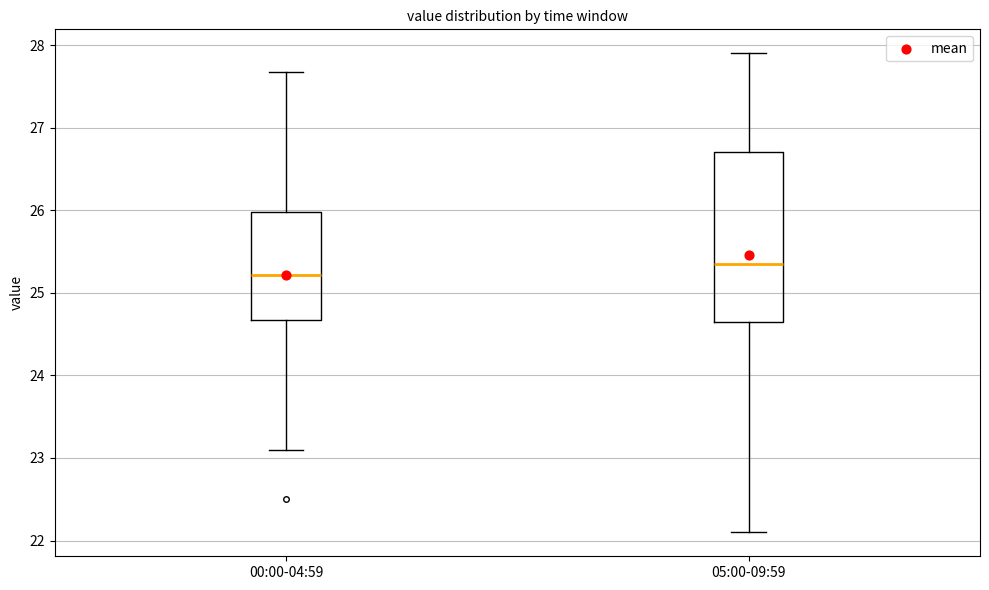

Which box is the tallest, from its lower edge to its upper edge?

05:00-09:59